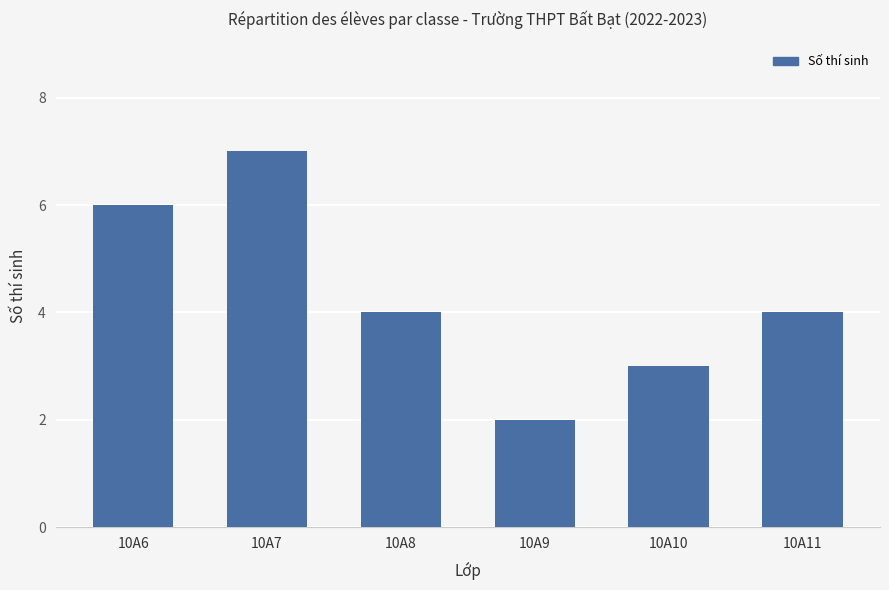

Are the bars grouped side by side (vs. stacked)?

No